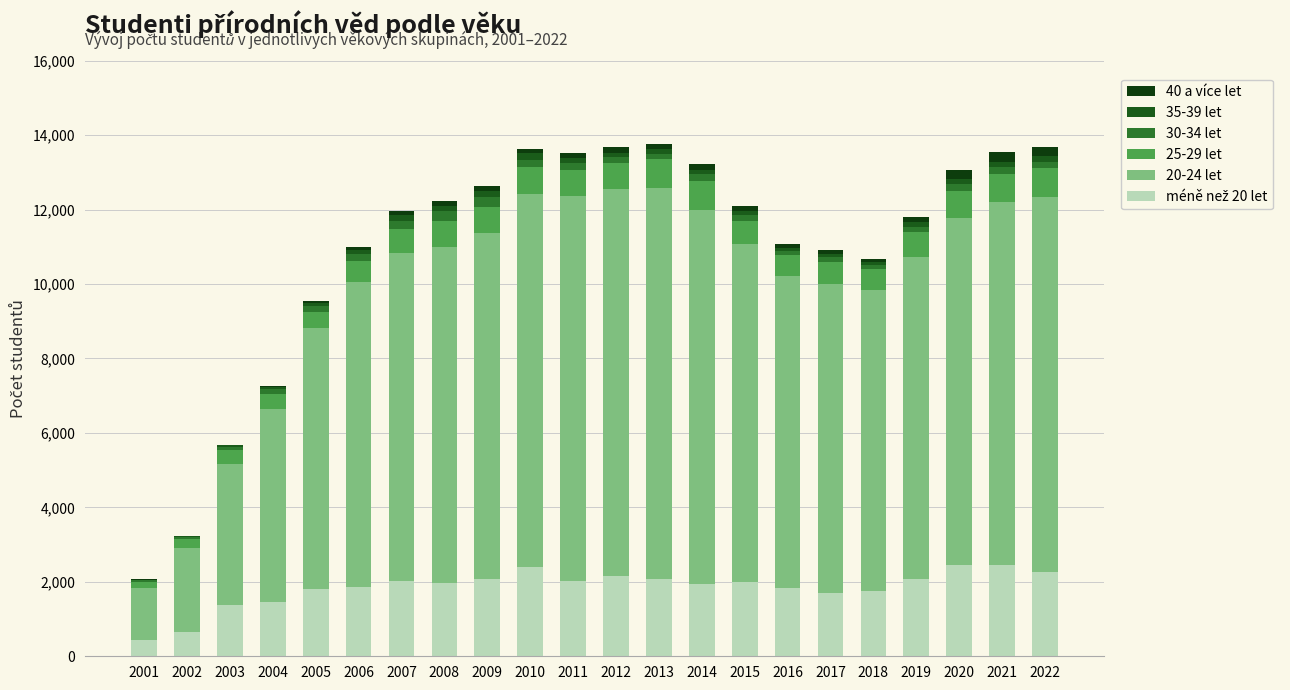

How many series are shown in this chart?

6